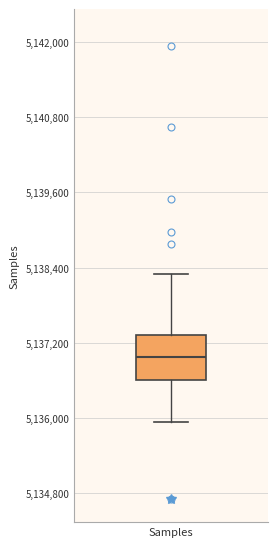

Read this box plot against the y-axis: the position of the median line, the range covered by the box, and the ends of both whiskers. The values are not printed on the chart, so give them approximately, as read against the axis.

median 5137000, box 5136600 to 5137400, whiskers 5136000 to 5138200